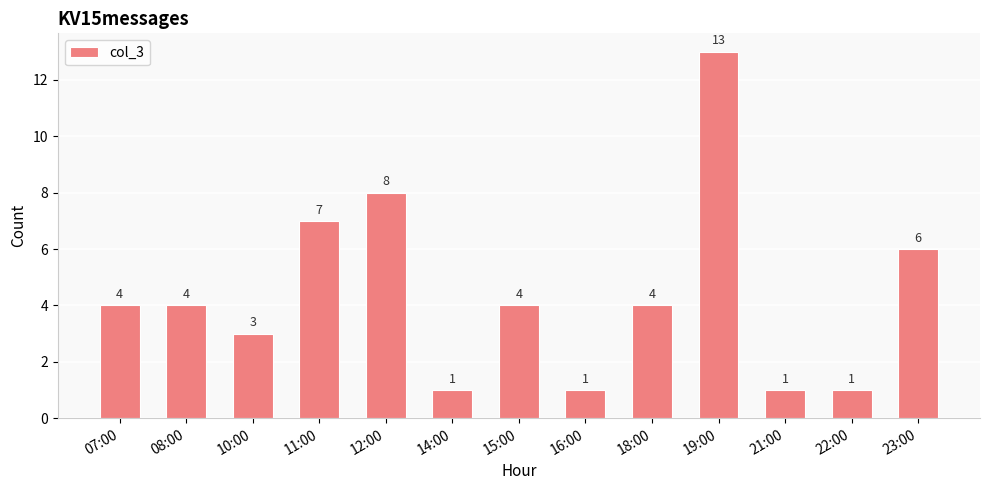

Count the number of data series in this chart.

1